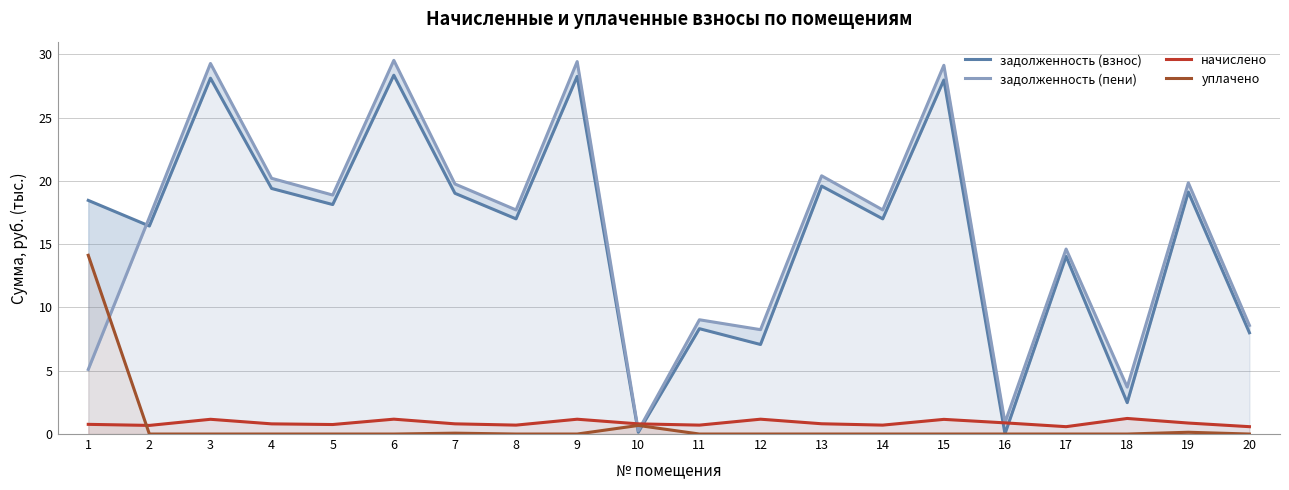

Reading right to left, extract all data points from this chart.

задолженность (взнос): 8.0	19.1	2.5	14.0	0.0	28.0	17.0	19.6	7.1	8.3	0.1	28.3	17.0	19.0	28.3	18.1	19.4	28.1	16.4	18.5
задолженность (пени): 8.6	19.8	3.7	14.6	0.9	29.1	17.7	20.4	8.2	9.0	0.3	29.4	17.7	19.8	29.5	18.9	20.2	29.3	17.1	5.1
начислено: 0.6	0.9	1.2	0.6	0.9	1.2	0.7	0.8	1.2	0.7	0.8	1.2	0.7	0.8	1.2	0.8	0.8	1.2	0.7	0.8
уплачено: 0.0	0.1	0.0	0.0	0.0	0.0	0.0	0.0	0.0	0.0	0.7	0.0	0.0	0.1	0.0	0.0	0.0	0.0	0.0	14.1